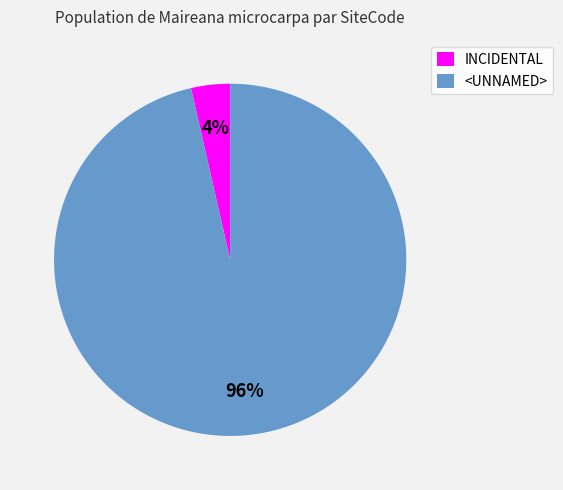

To the nearest percent, what is the combined percentage of INCIDENTAL and <UNNAMED>?

100%